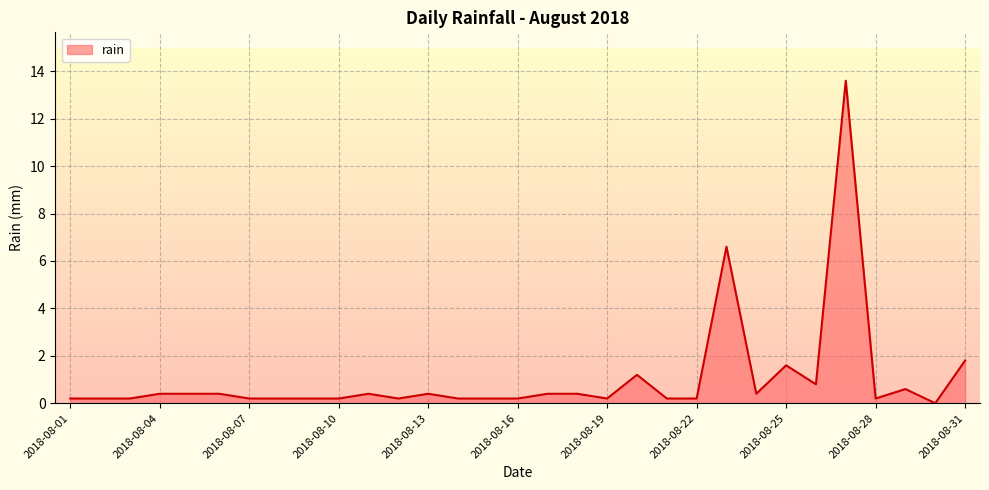

What is the maximum value shown in the chart?

13.6